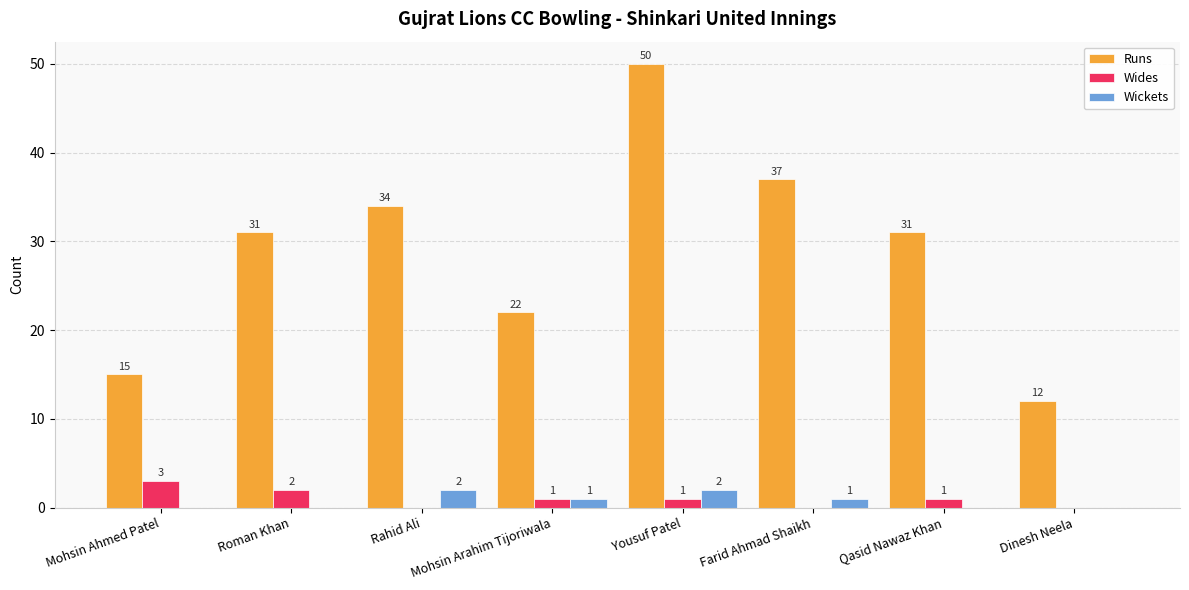

The value of Runs at Yousuf Patel is 50. True or false?

True